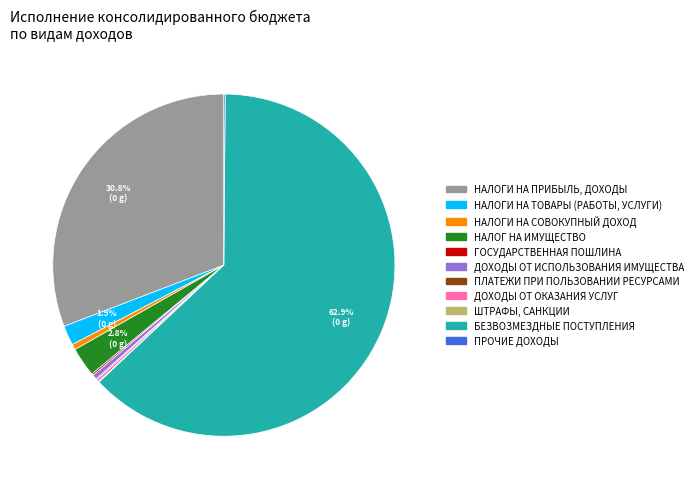

Does БЕЗВОЗМЕЗДНЫЕ ПОСТУПЛЕНИЯ represent more than half of the total?

Yes